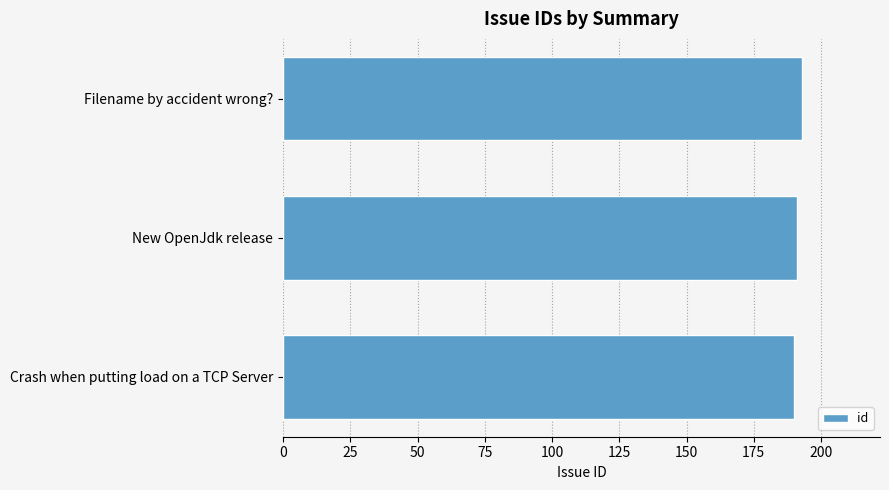

What value does the data have at Crash when putting load on a TCP Server?

190